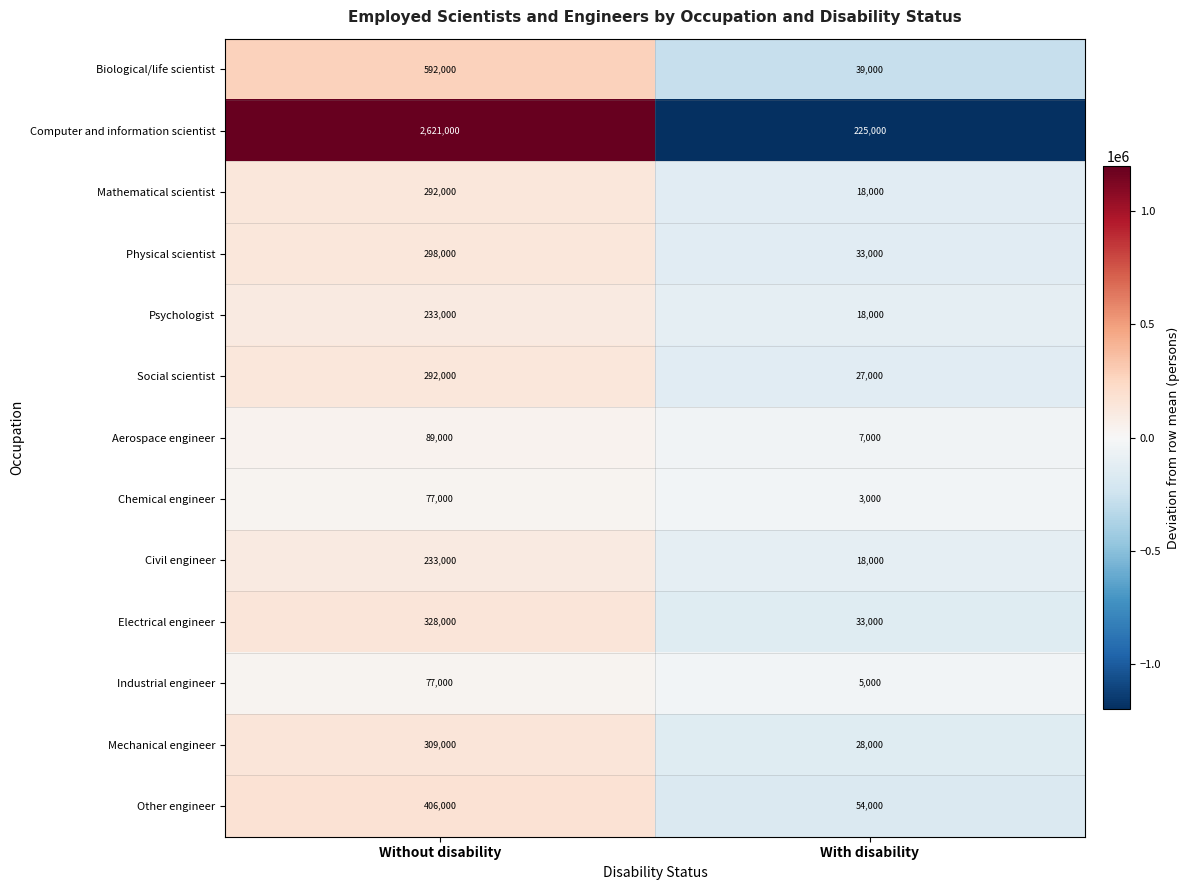

Which series changed the most between Without disability and With disability?

Computer and information scientist